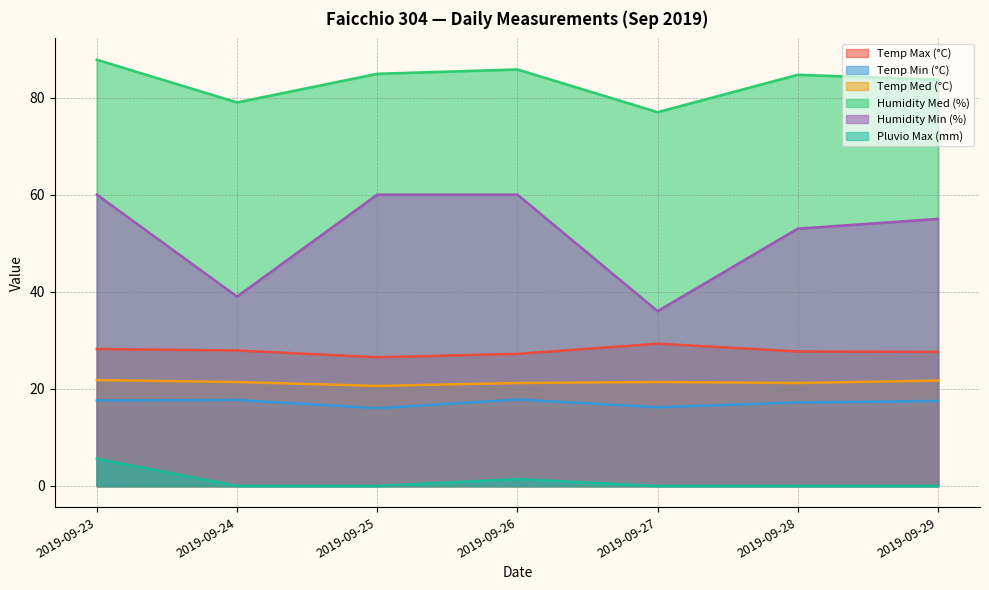

Which series has the largest total across all categories?

Humidity Med (%)